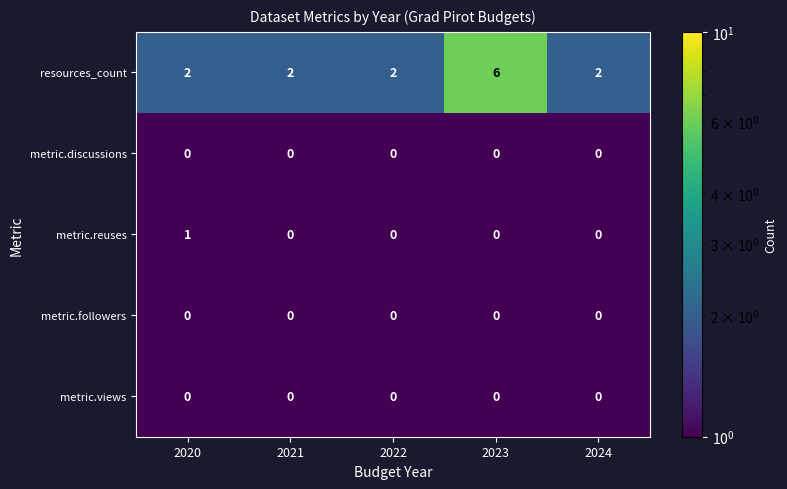

True or false: metric.views has a value of 0 at 2024.

True